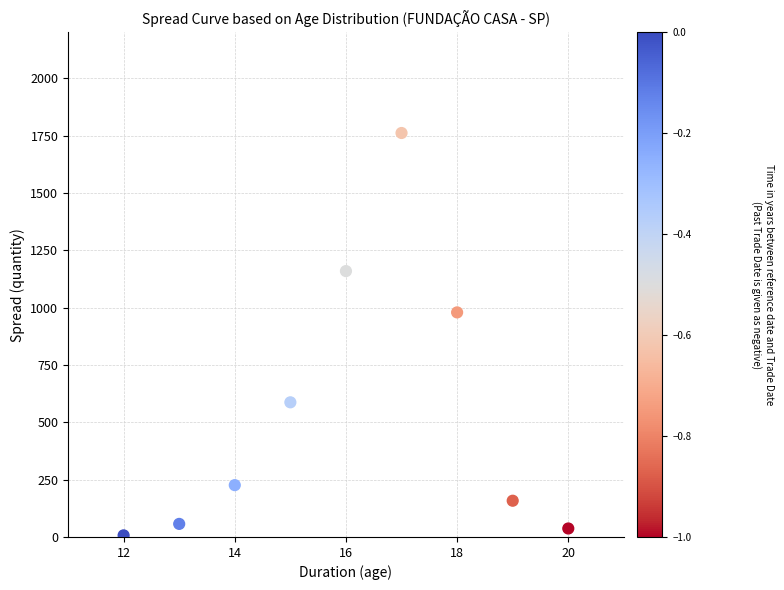

What is the range of Y values (max minus min)?

1754